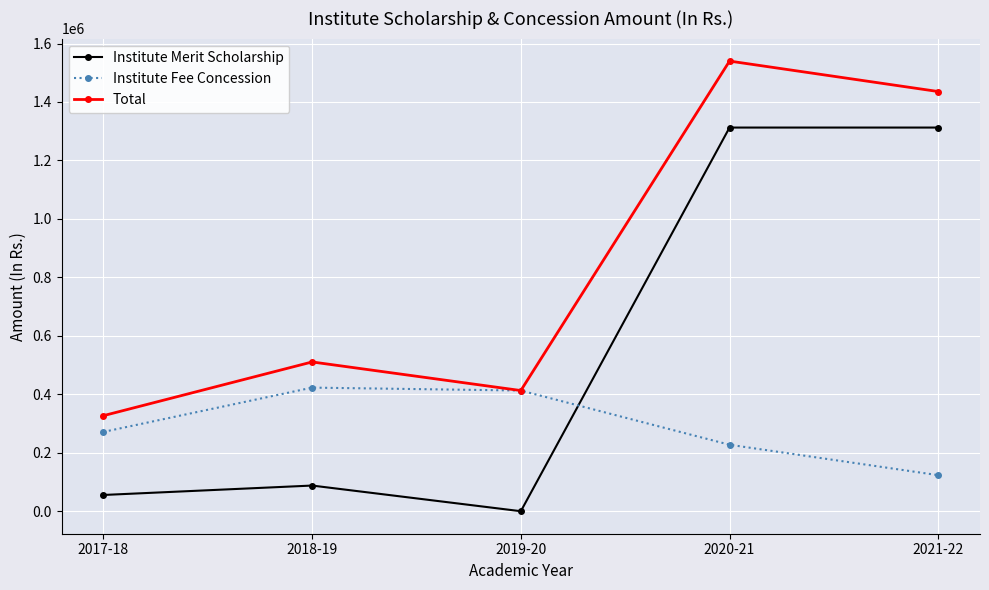

True or false: Total and Institute Merit Scholarship cross at least once.

False